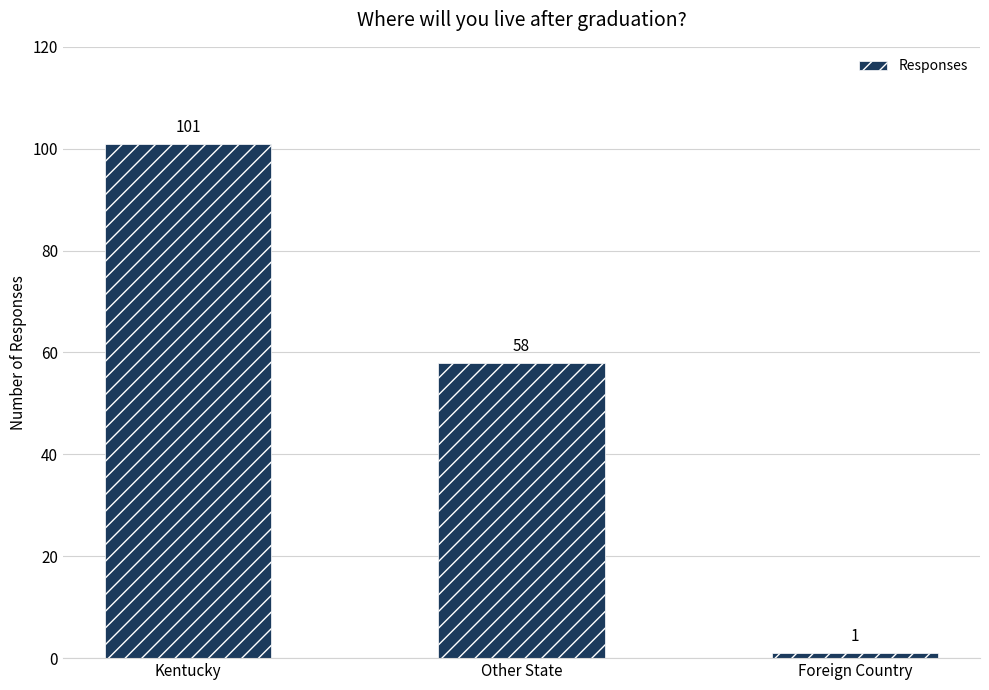

Reading left to right, extract all data points from this chart.

Kentucky=101	Other State=58	Foreign Country=1